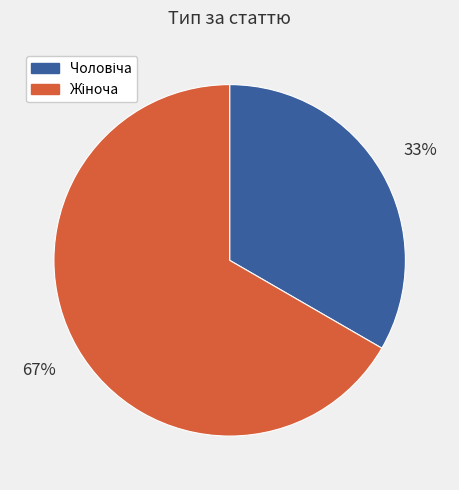

Does any single category account for the majority?

Yes